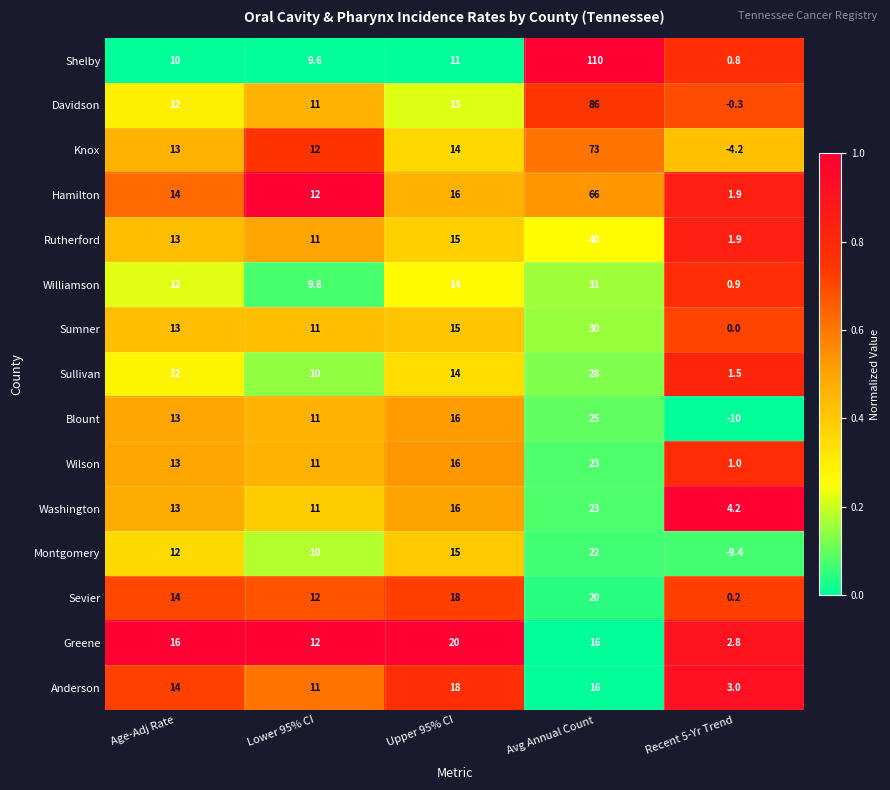

Count the Washington values in the range 11 to 16.

3